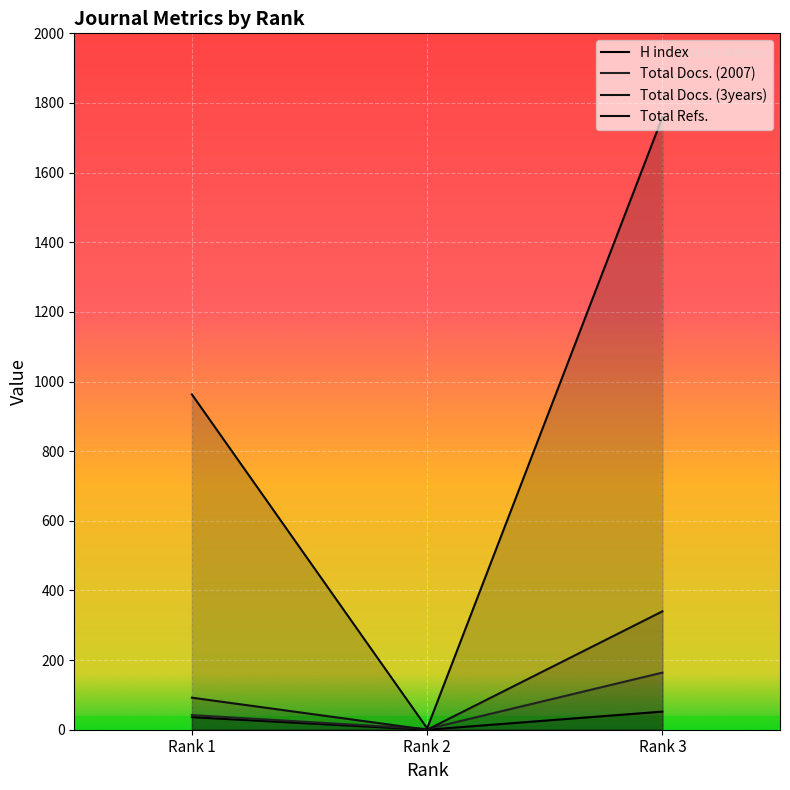

What are all the series names shown in the legend?

H index, Total Docs. (2007), Total Docs. (3years), Total Refs.